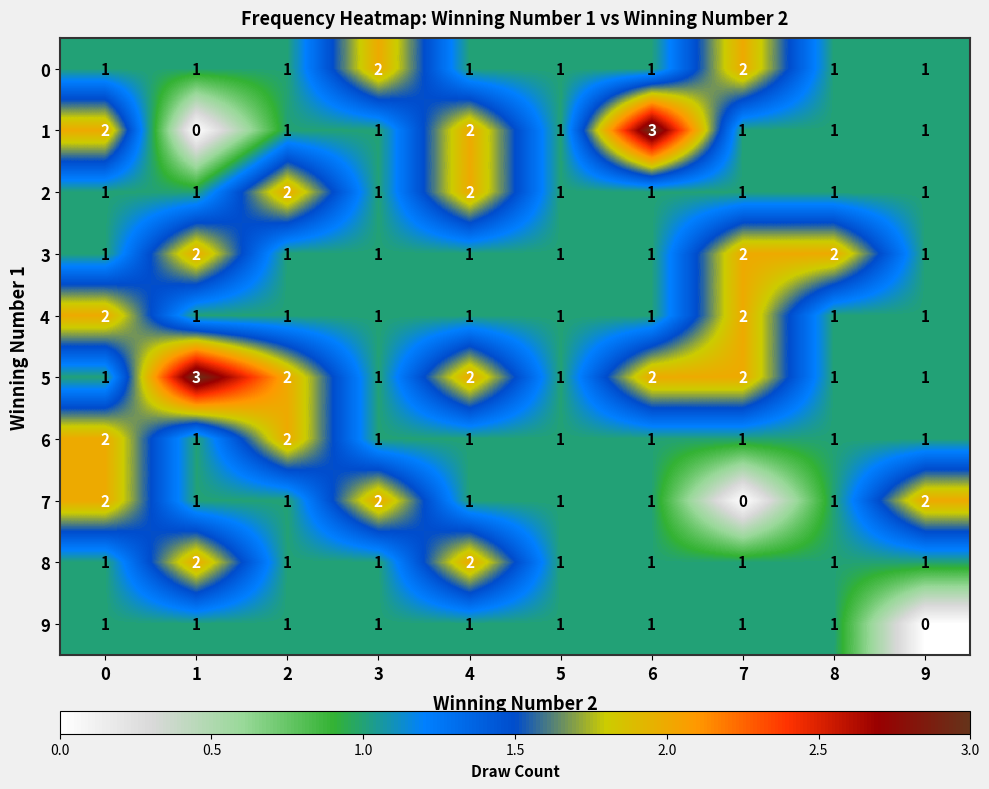

At how many categories does at least one series exceed 0?

10